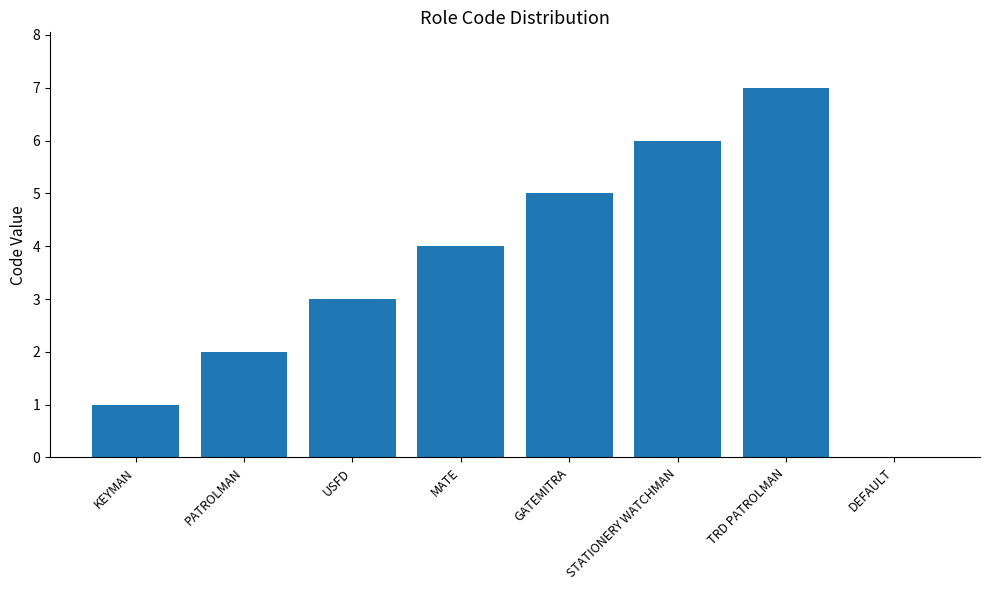

What is the sum of all values?

28